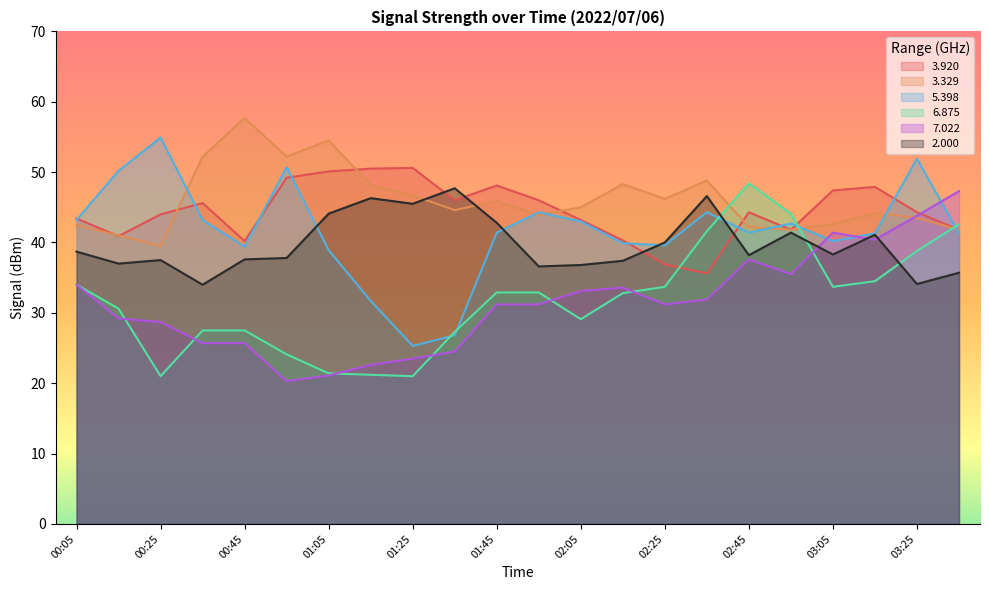

What are all the series names shown in the legend?

3.920, 3.329, 5.398, 6.875, 7.022, 2.000